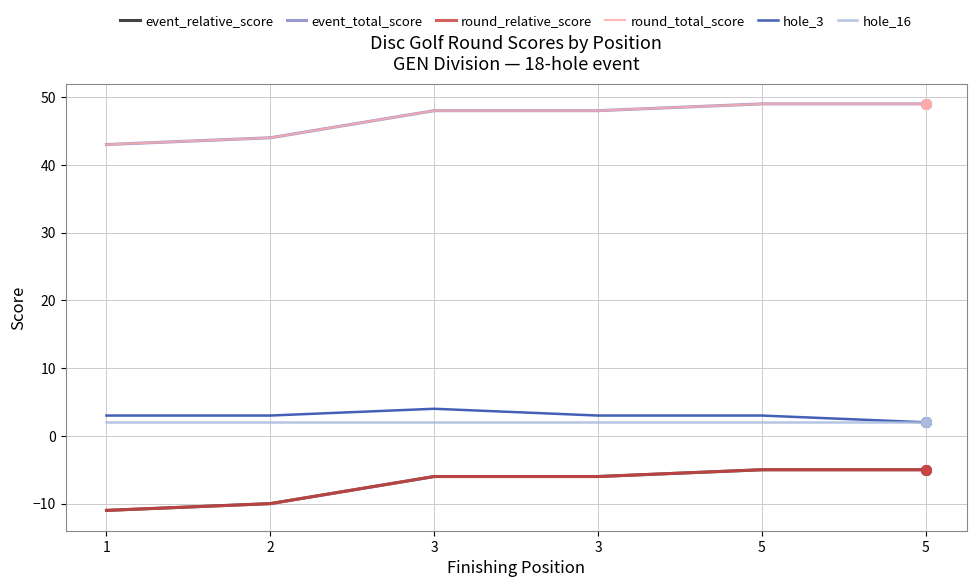

What is the sum of the round_total_score values at 5 and 5?

98